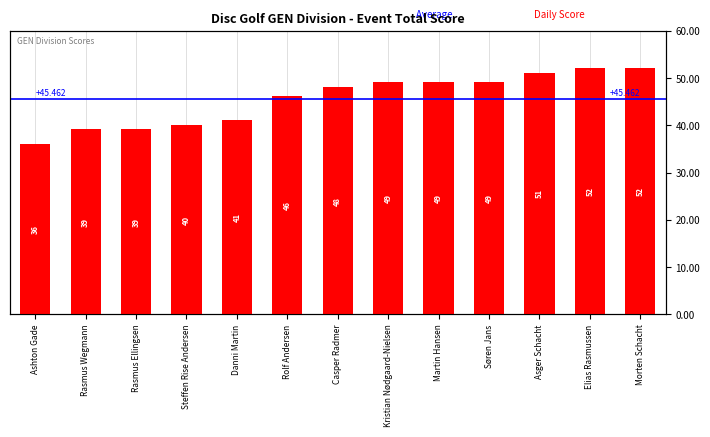

Which has a higher value, Søren Jans or Rolf Andersen?

Søren Jans